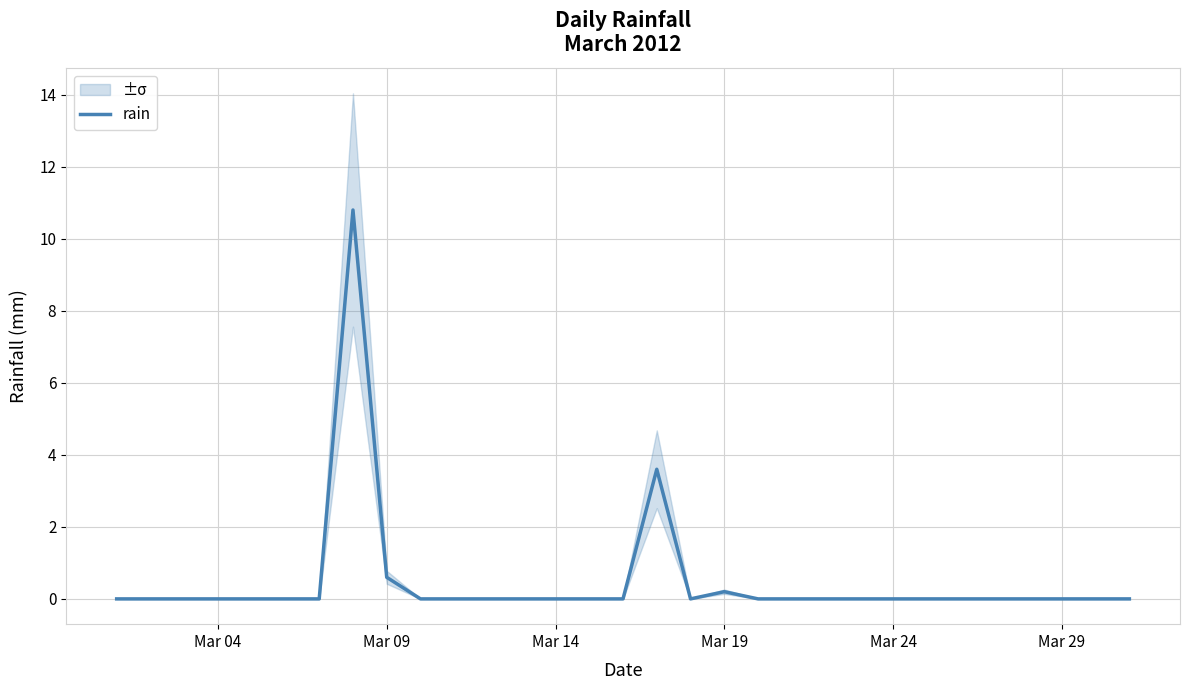

What is the highest value of the rain series?

10.8